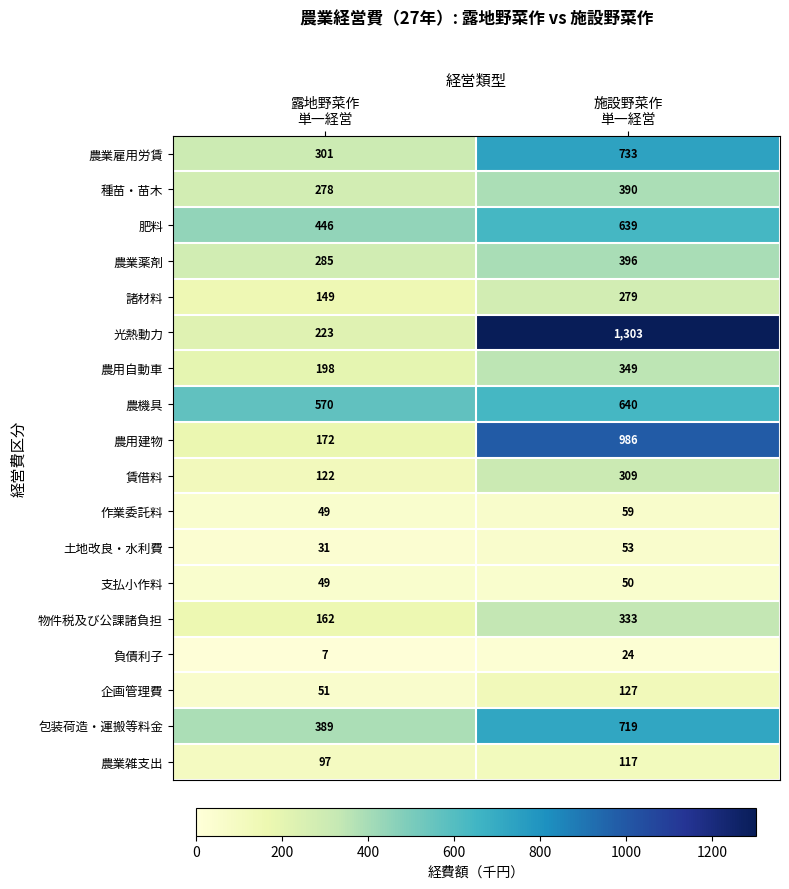

Which series changed the most between 露地野菜作
単一経営 and 施設野菜作
単一経営?

光熱動力